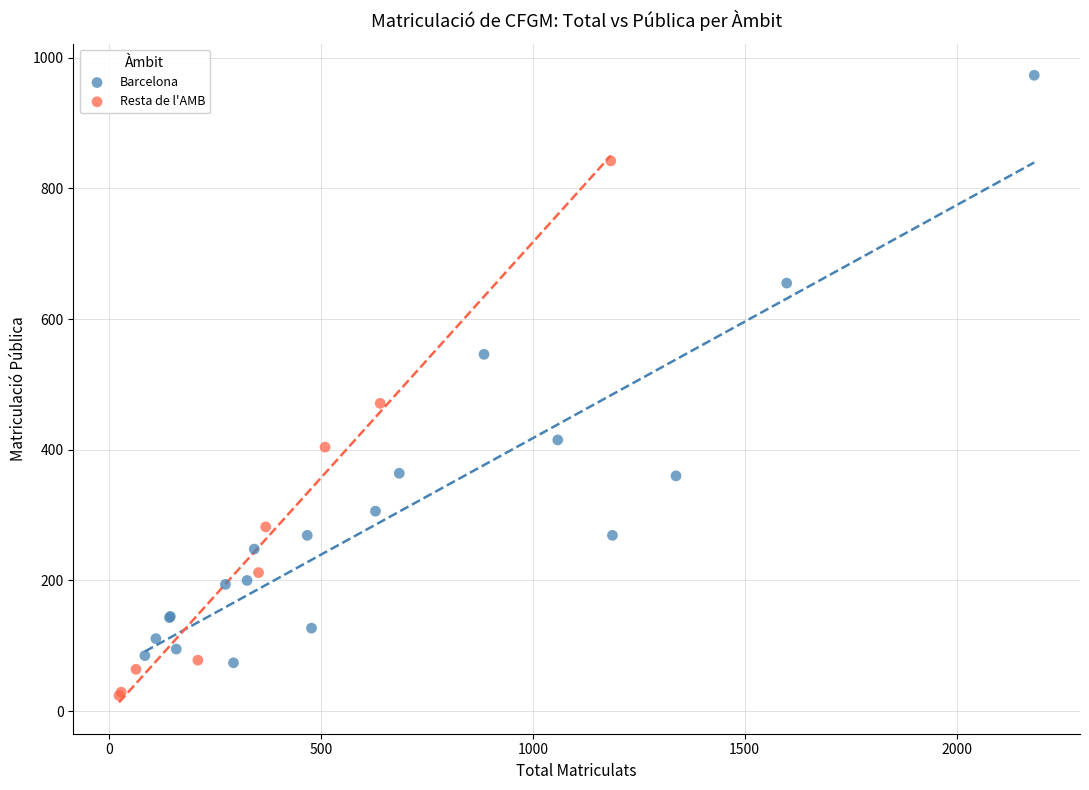

Which series reaches the minimum Y coordinate?

Resta de l'AMB